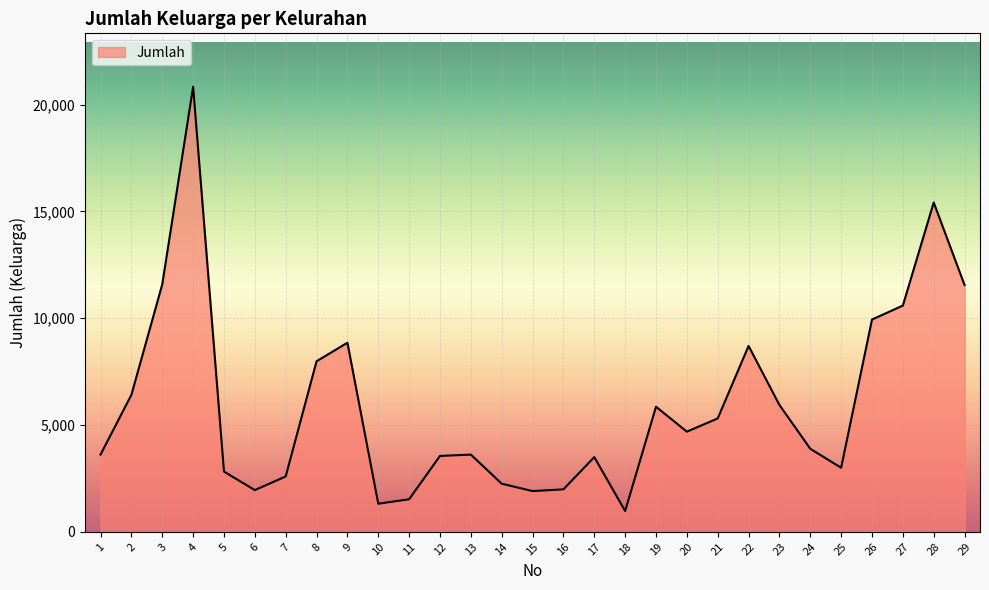

Does the chart have visible grid lines?

Yes